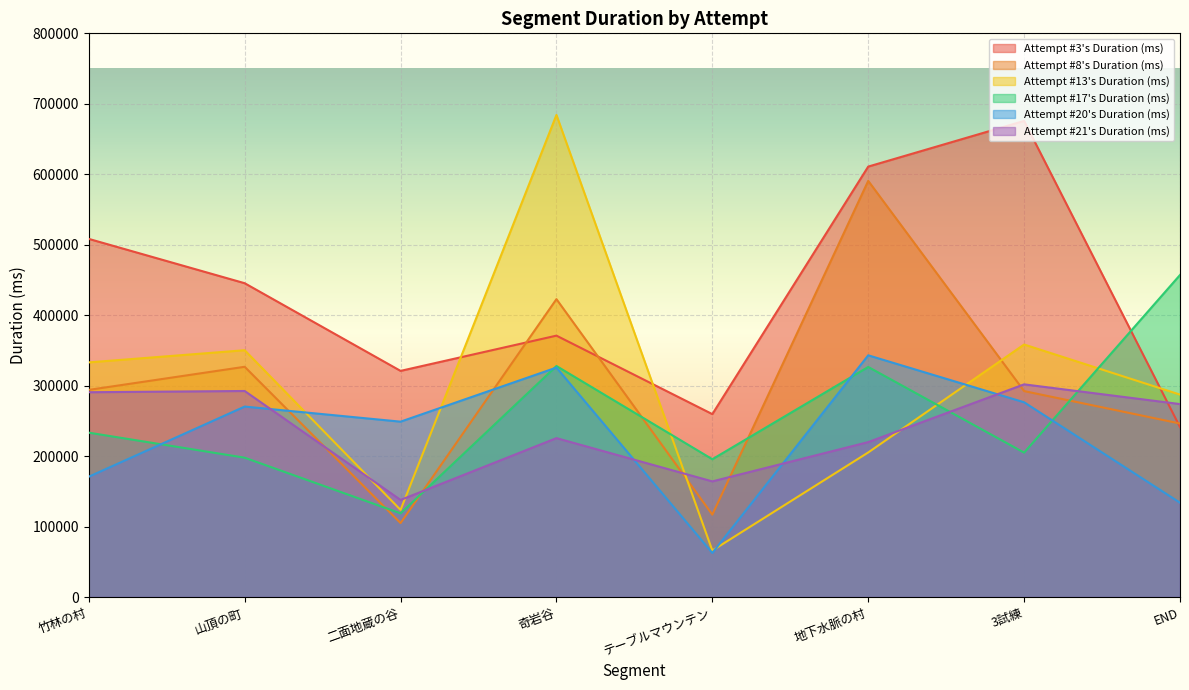

Which has a higher value, 奇岩谷 or 3試練?

3試練